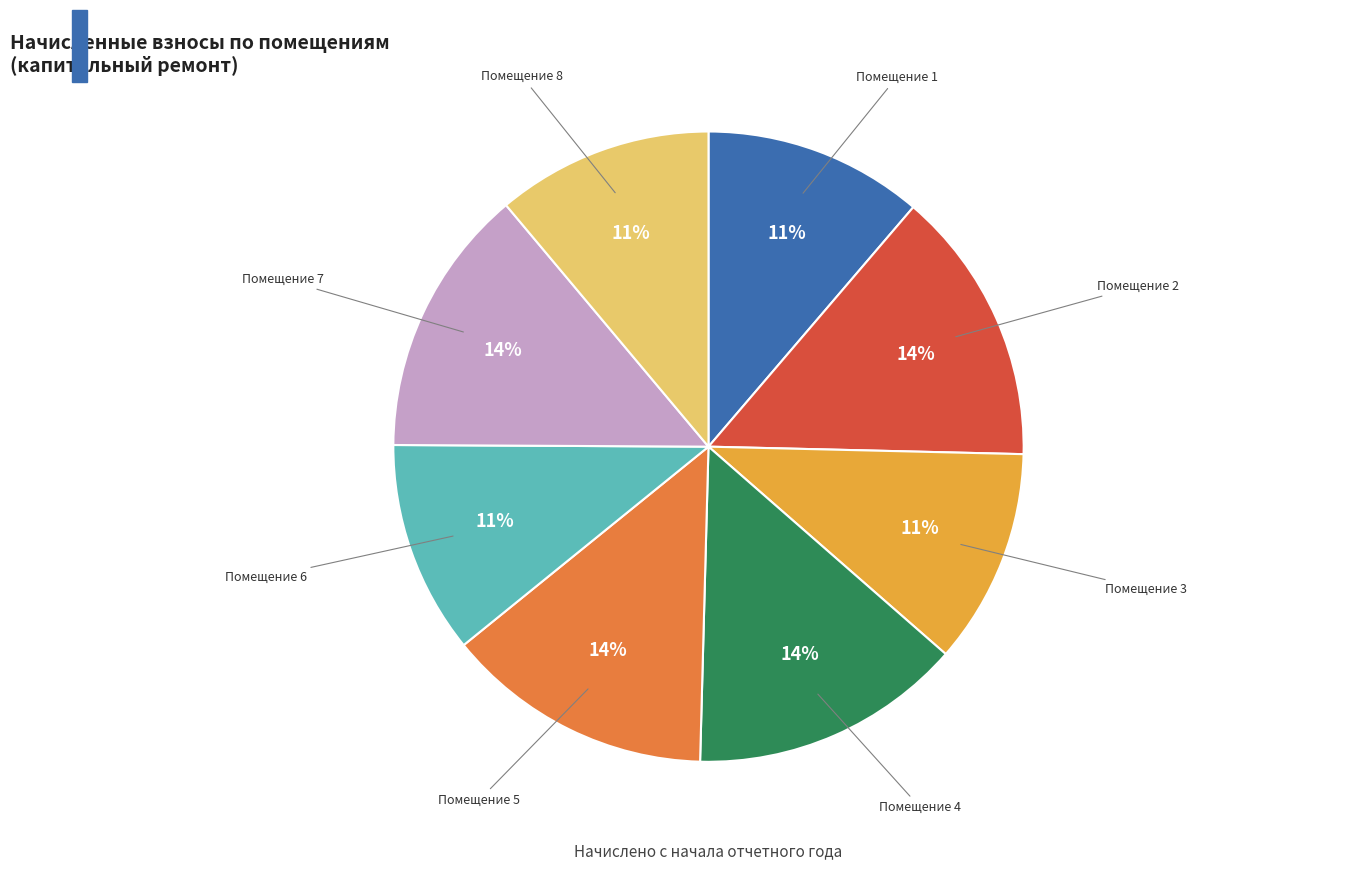

To the nearest percent, what is the difference between the largest and smallest slice percentages?

3%